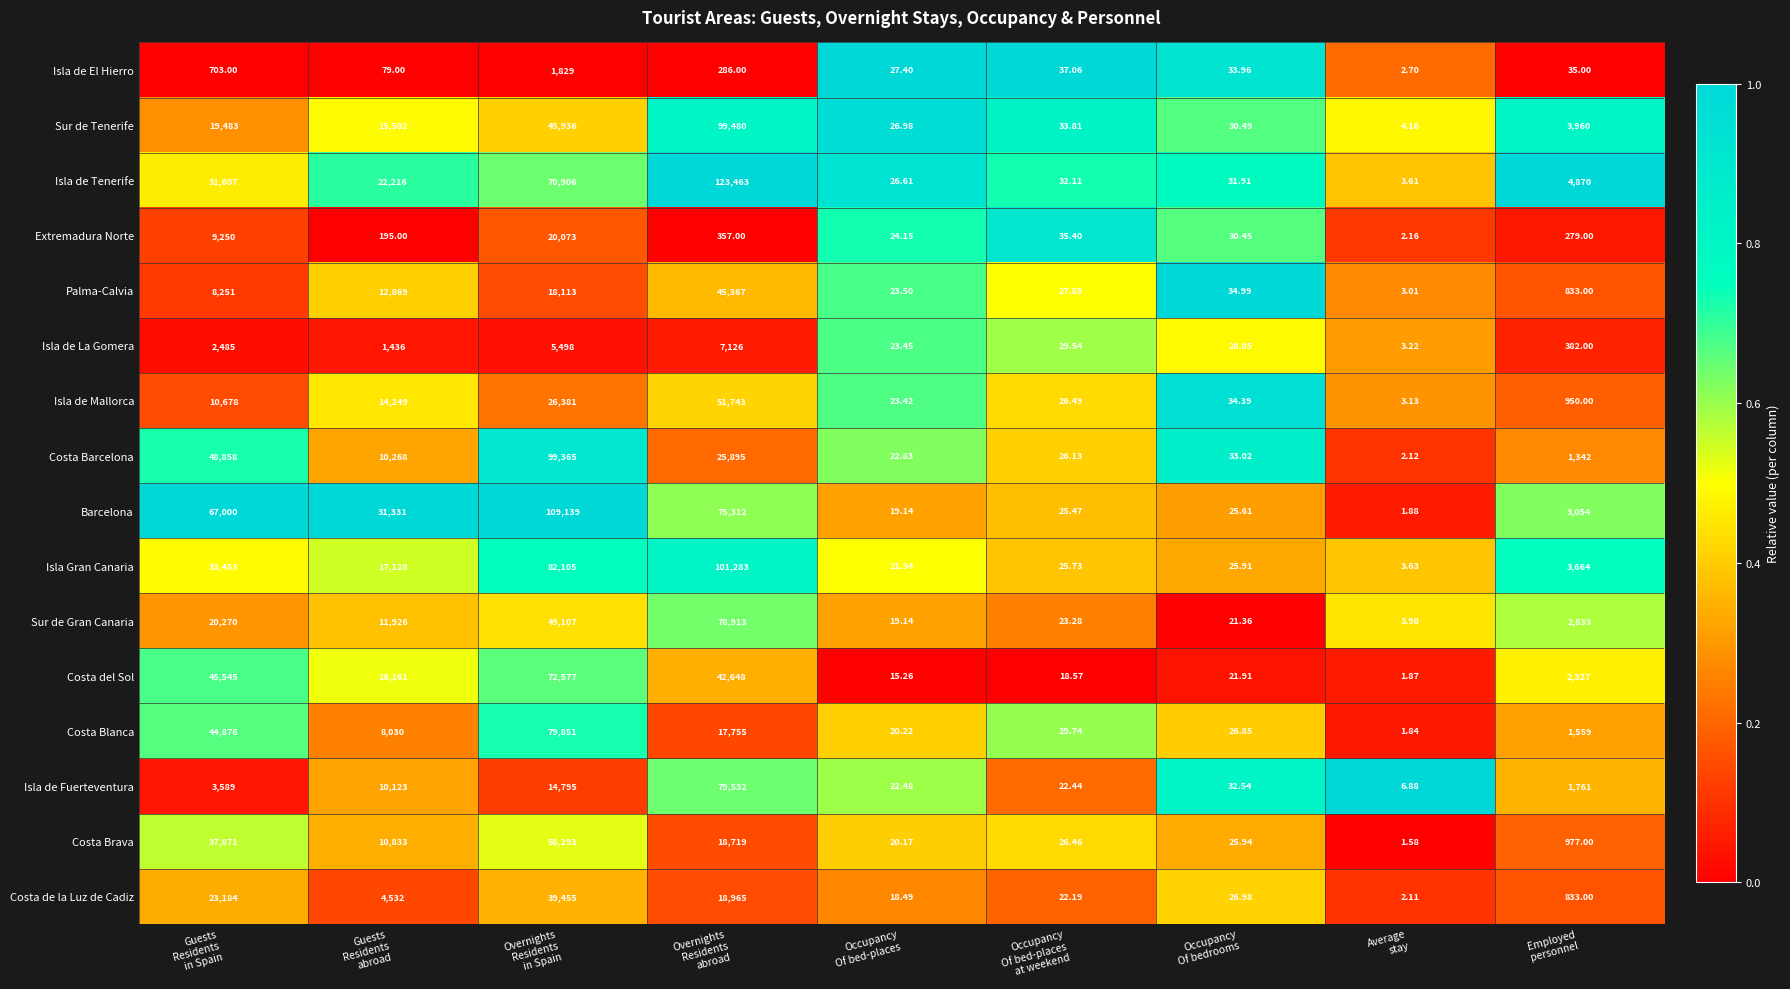

Which series has the largest range (max minus min)?

Isla de Tenerife